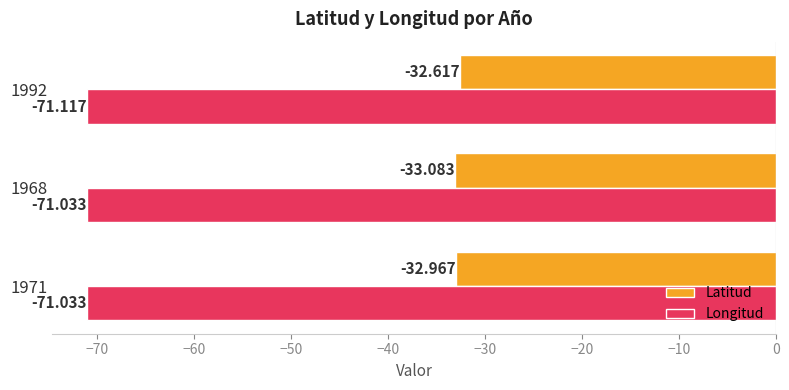

What is the sum of all Longitud values?

-213.2